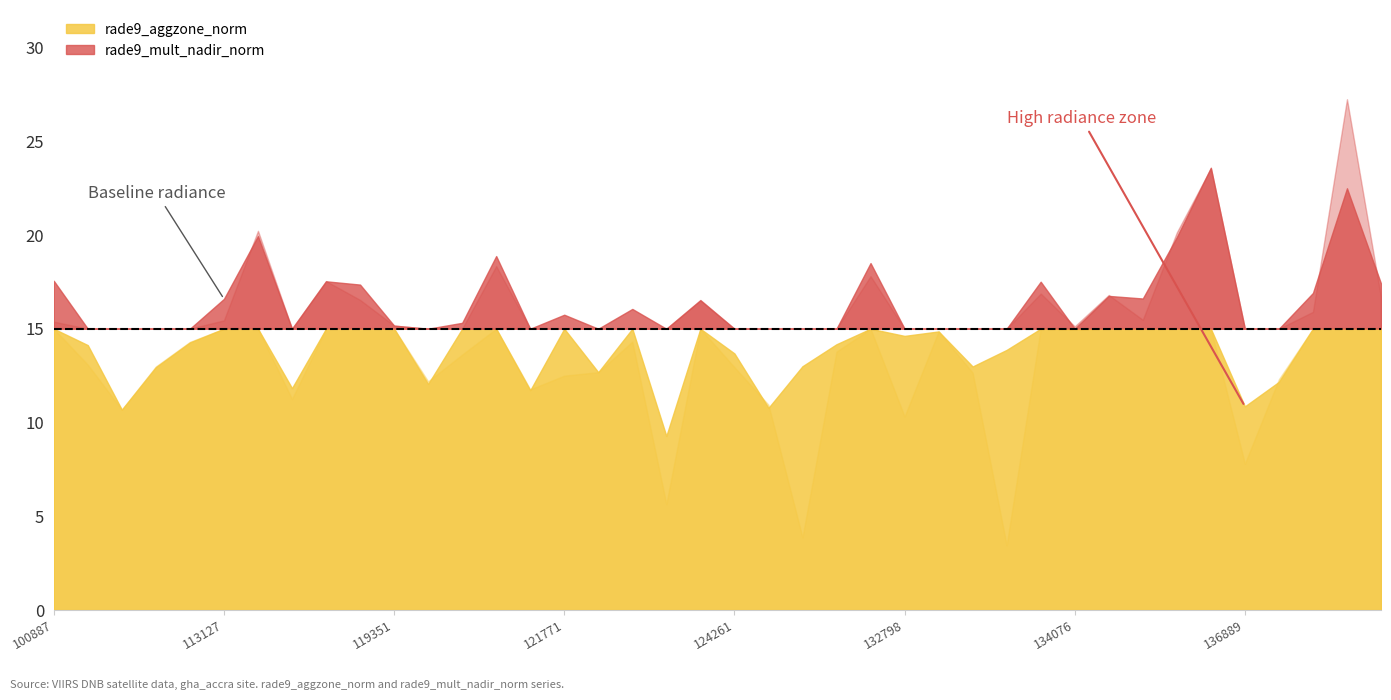

What is the difference between the maximum and minimum values in the rade9_mult_nadir_norm series?

23.8